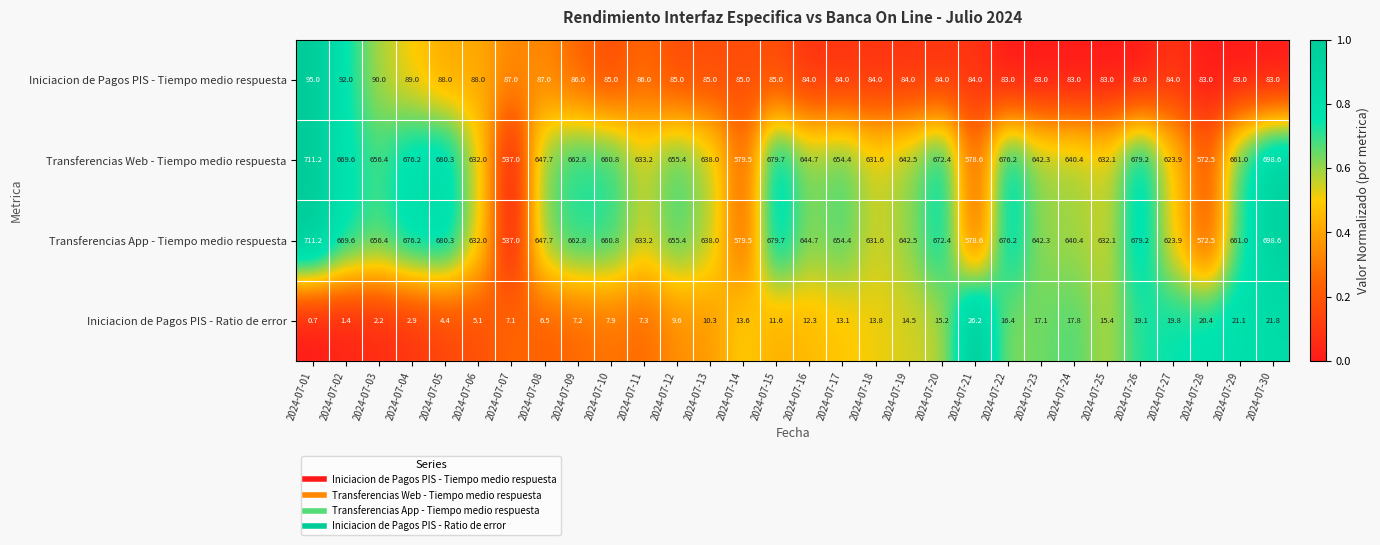

What is the maximum value shown in the chart?

711.2